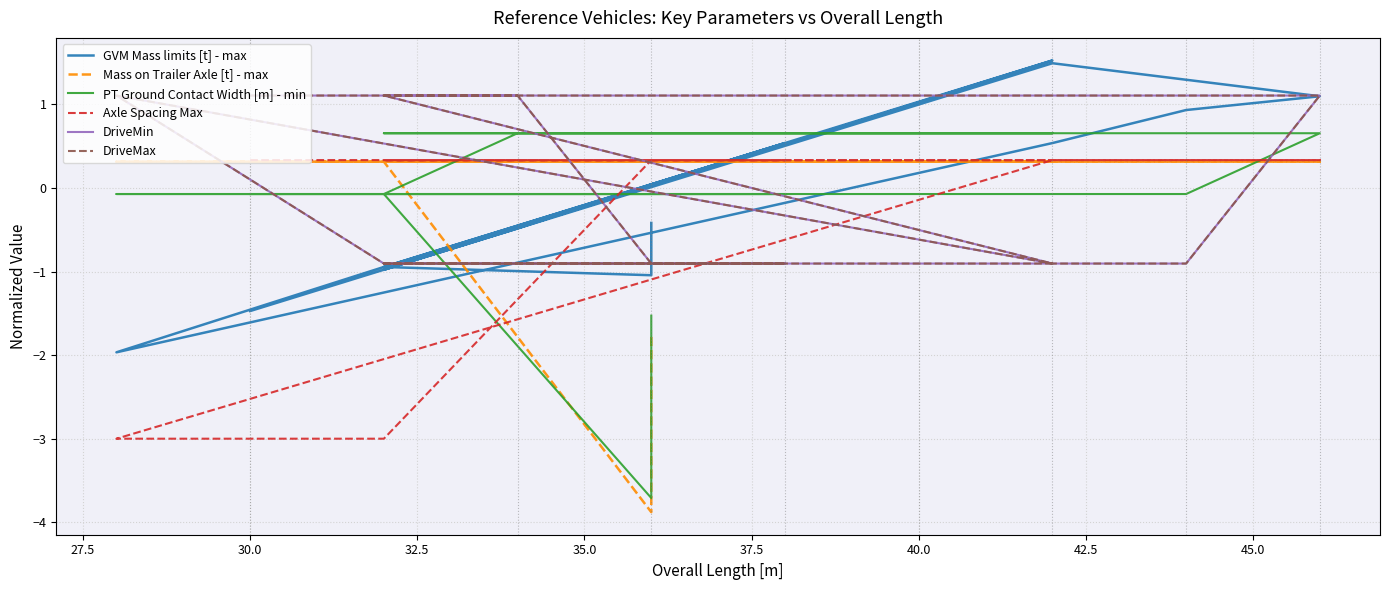

Does the chart display data point markers on the line(s)?

No